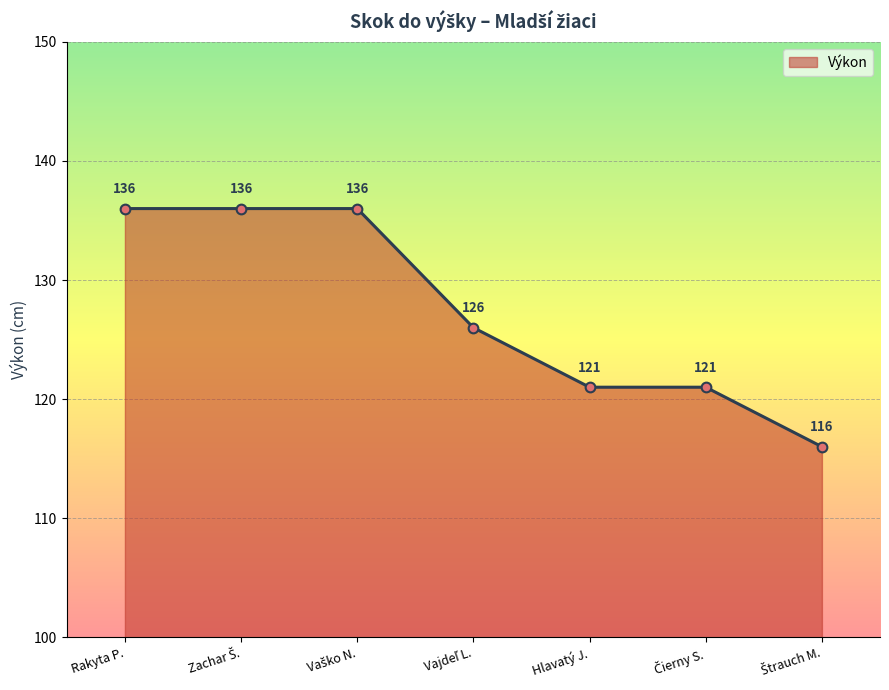

What is the value of the 3rd point from the left?

136